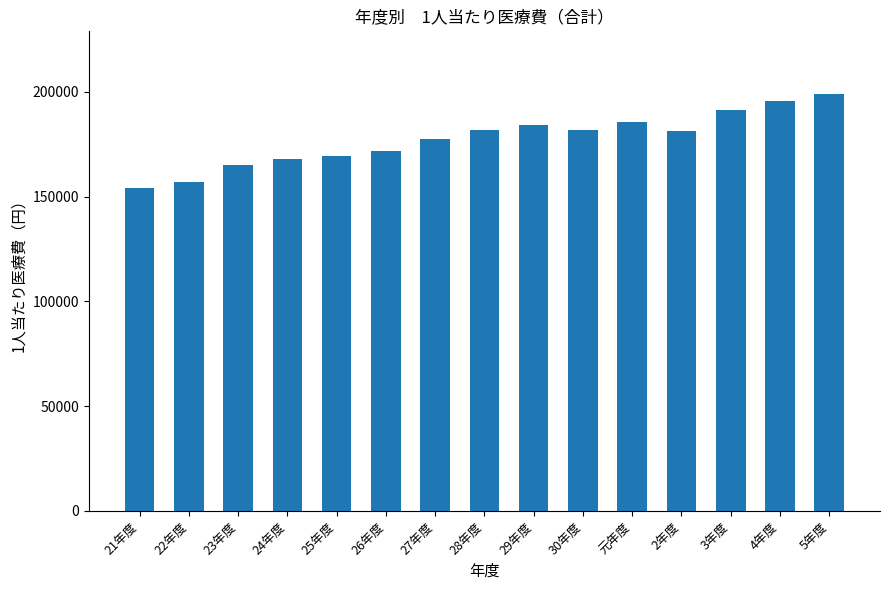

What is the label of the 3rd bar from the left?

23年度